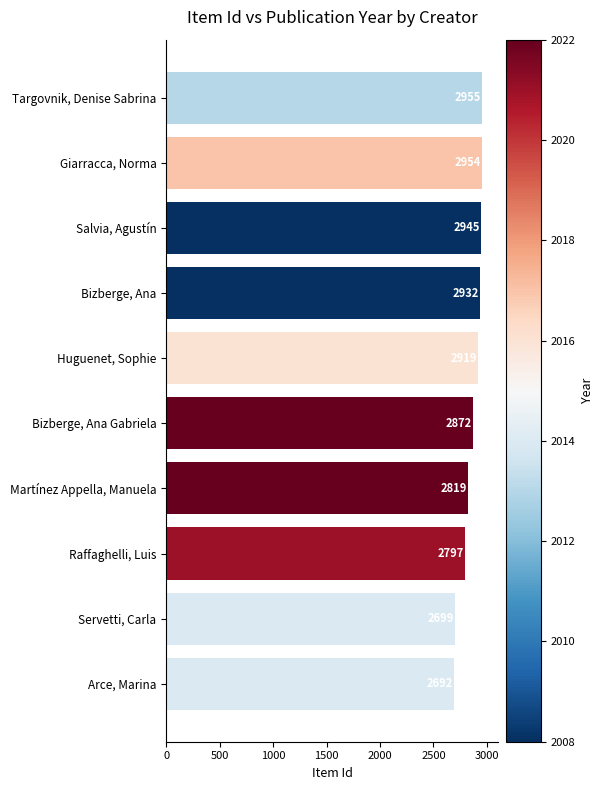

Is it true that the value at Arce, Marina is 2692?

True